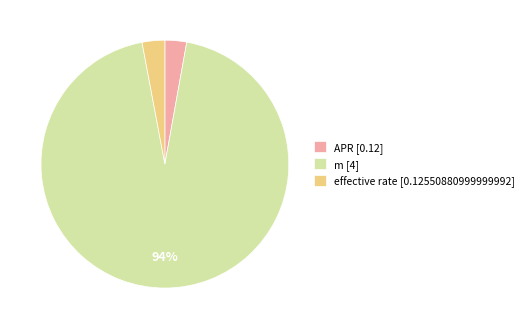

To the nearest percent, what is the difference between the largest and smallest slice percentages?

91%